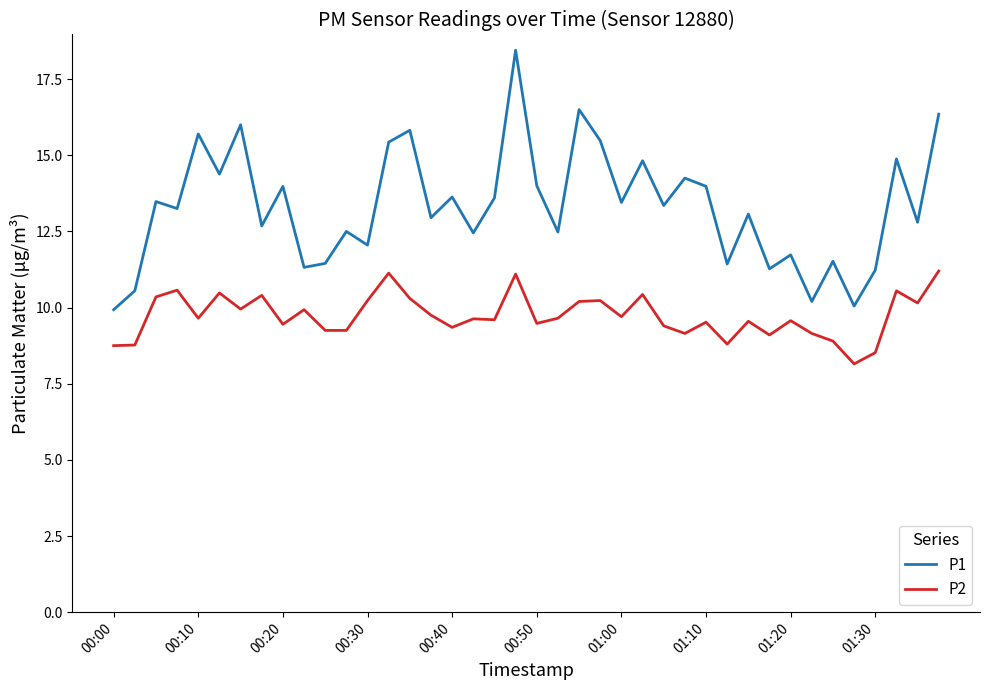

How many lines are shown in the chart?

2